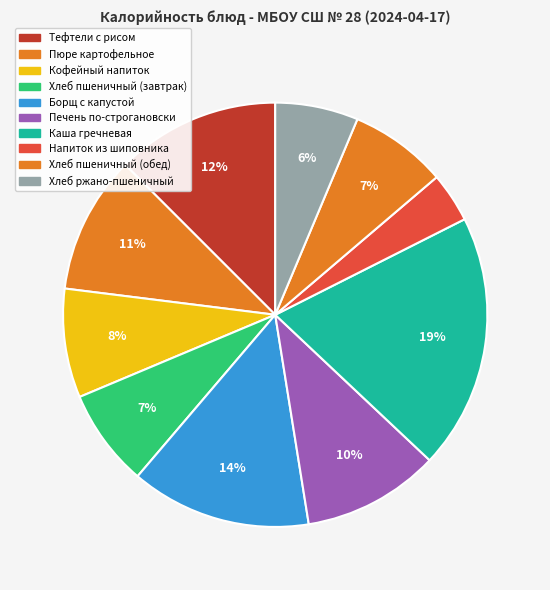

Approximately how many times larger is the value at Каша гречневая compared to Борщ с капустой?

1.4